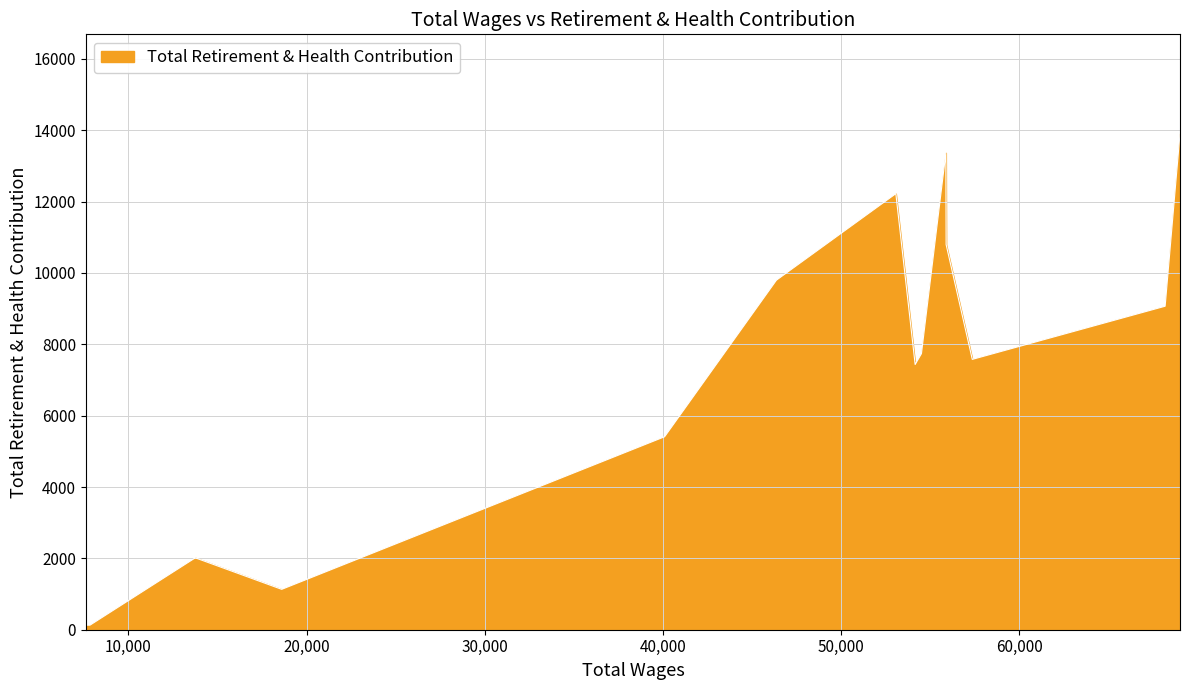

What is the greatest value displayed?

13906